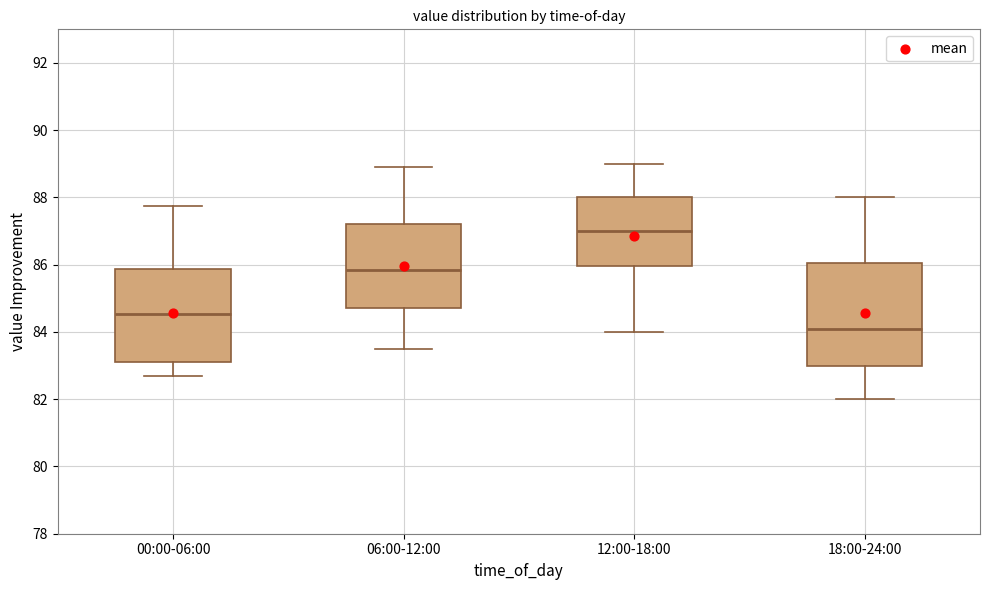

Comparing the boxes themselves (not the whiskers), which one is the tallest?

18:00-24:00